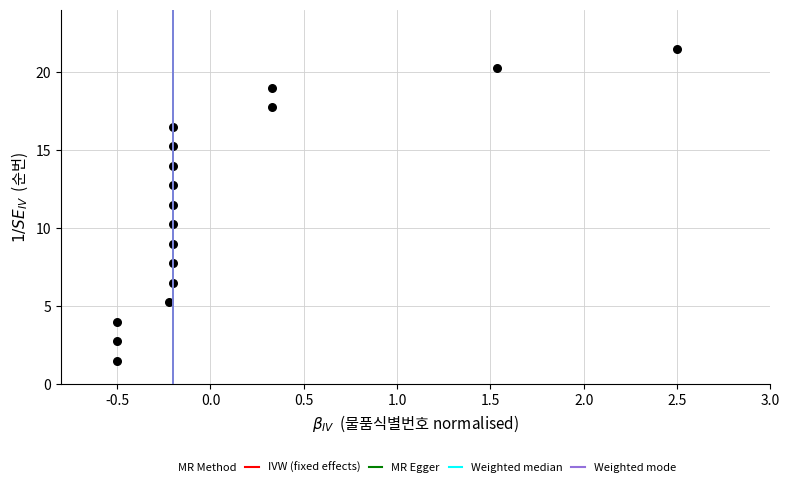

What Y value in the scatter plot is closest to 11?

11.5